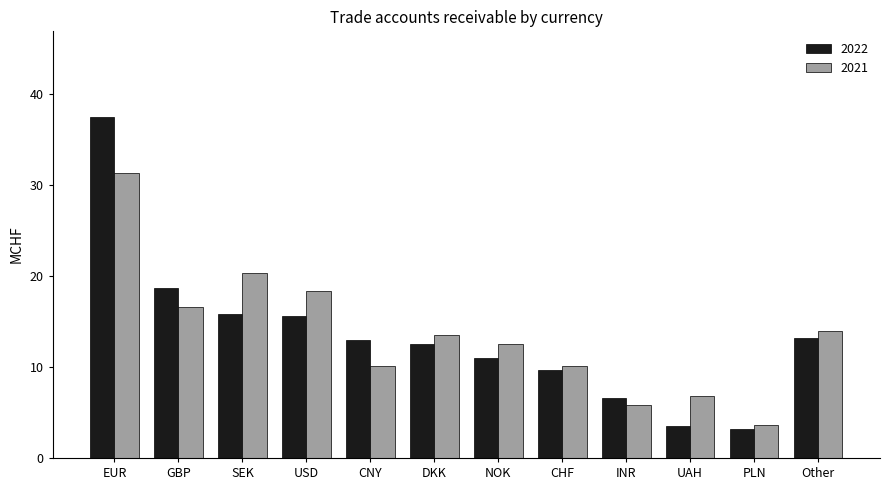

Does the chart contain any negative values?

No